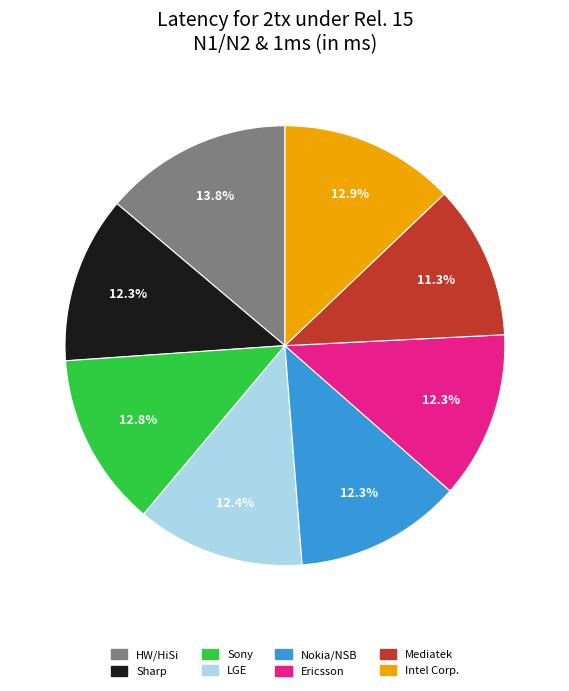

Between Sony and Sharp, which is larger?

Sony